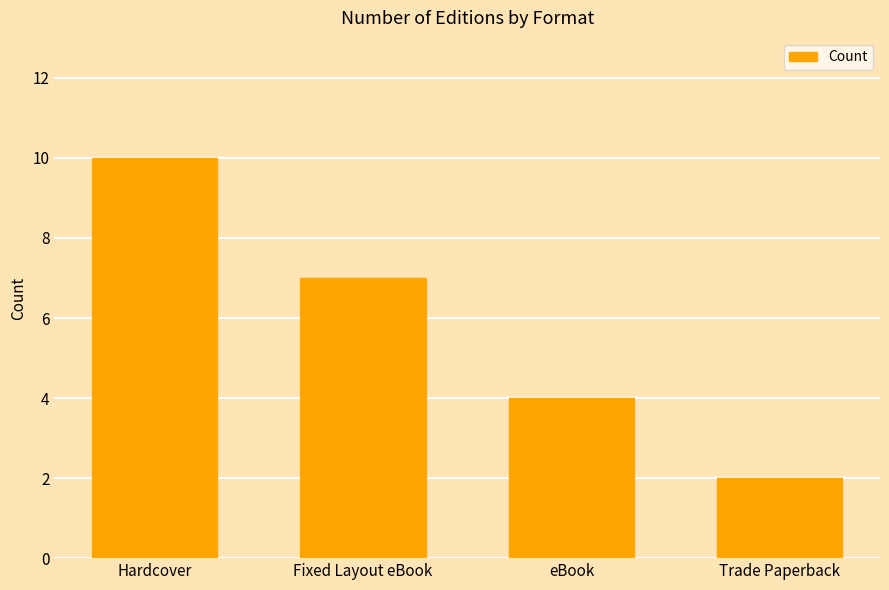

Rank the categories by value from highest to lowest.

Hardcover, Fixed Layout eBook, eBook, Trade Paperback